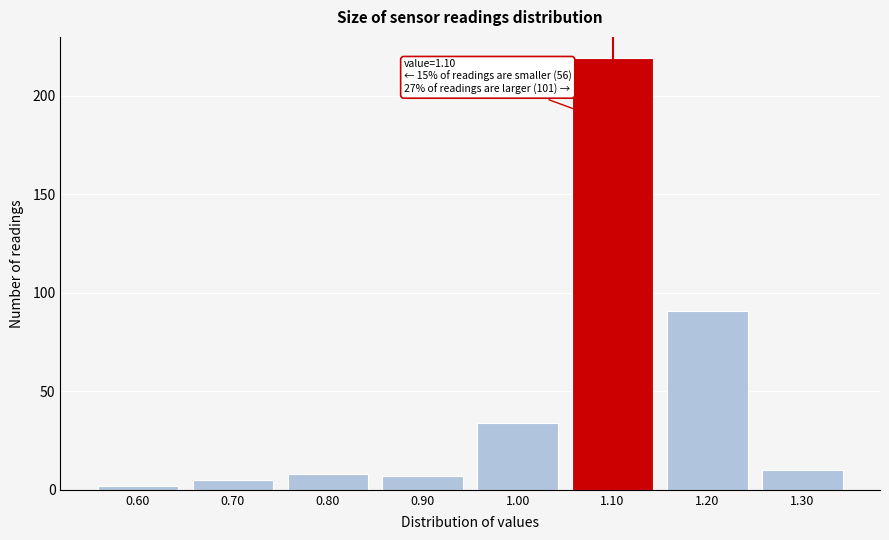

Over which range of the x-axis is the bar tallest?

1.05 to 1.15